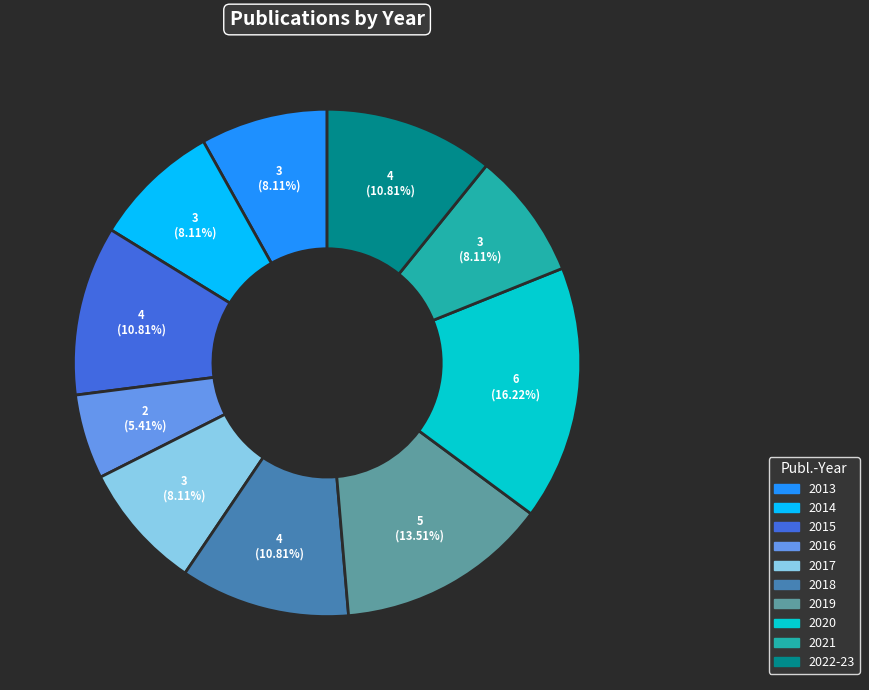

Combined, do 2022-23 and 2021 account for over 50%?

No